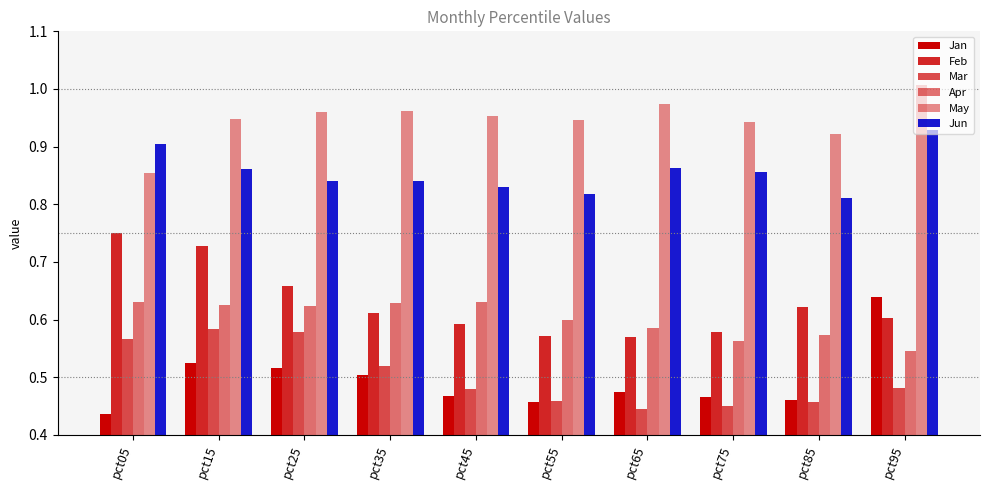

Which series changed the most between pct35 and pct95?

Jan